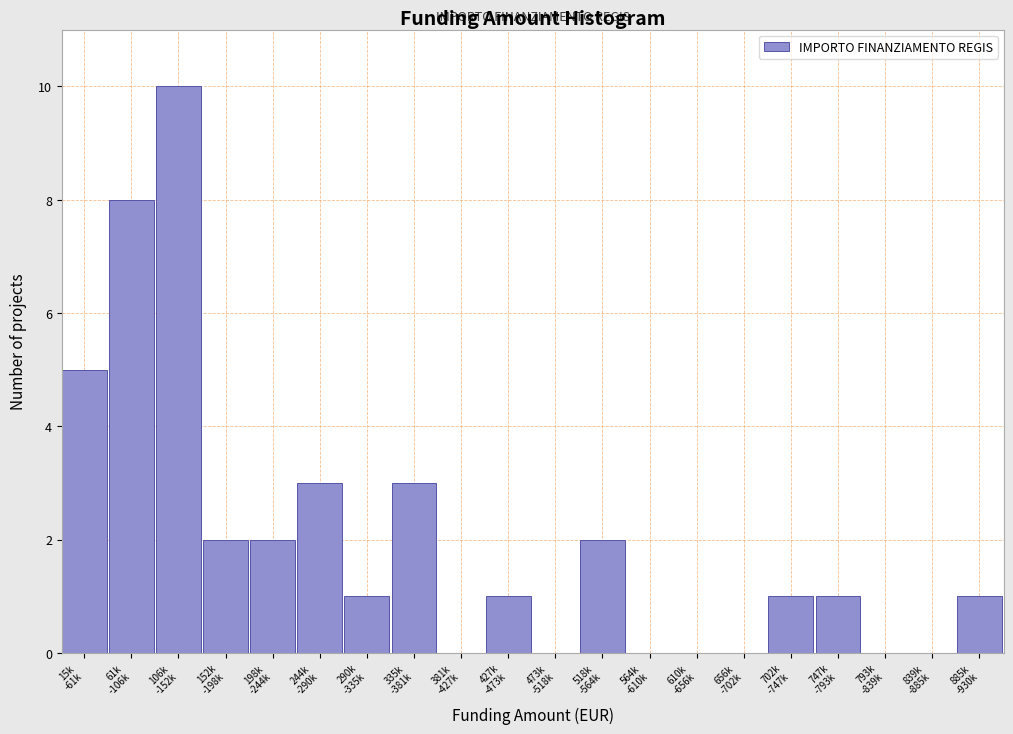

What is the sum of all values?

40